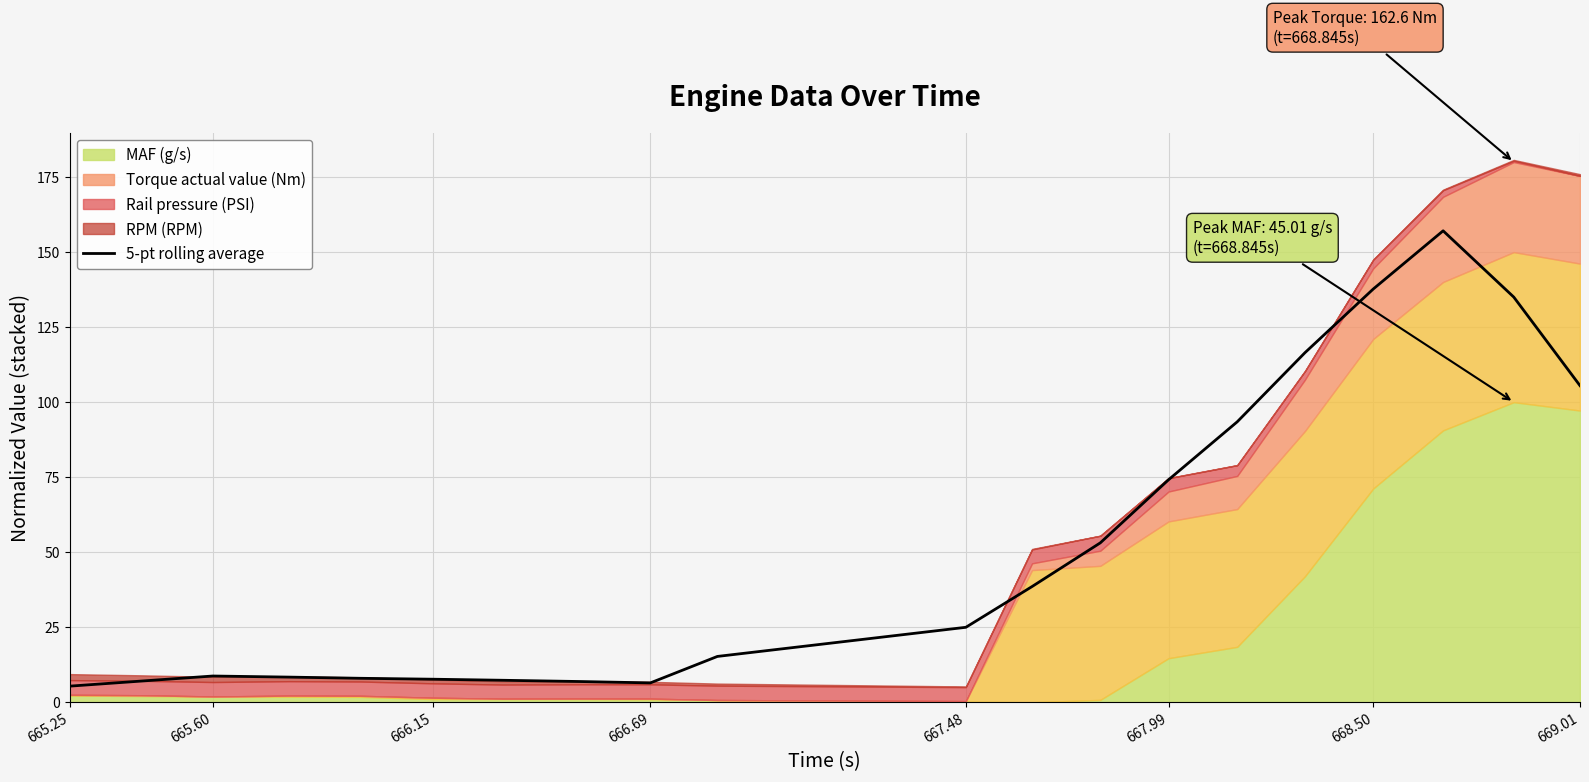

True or false: 5-pt rolling average has a value of 6.5 at 666.69.

True